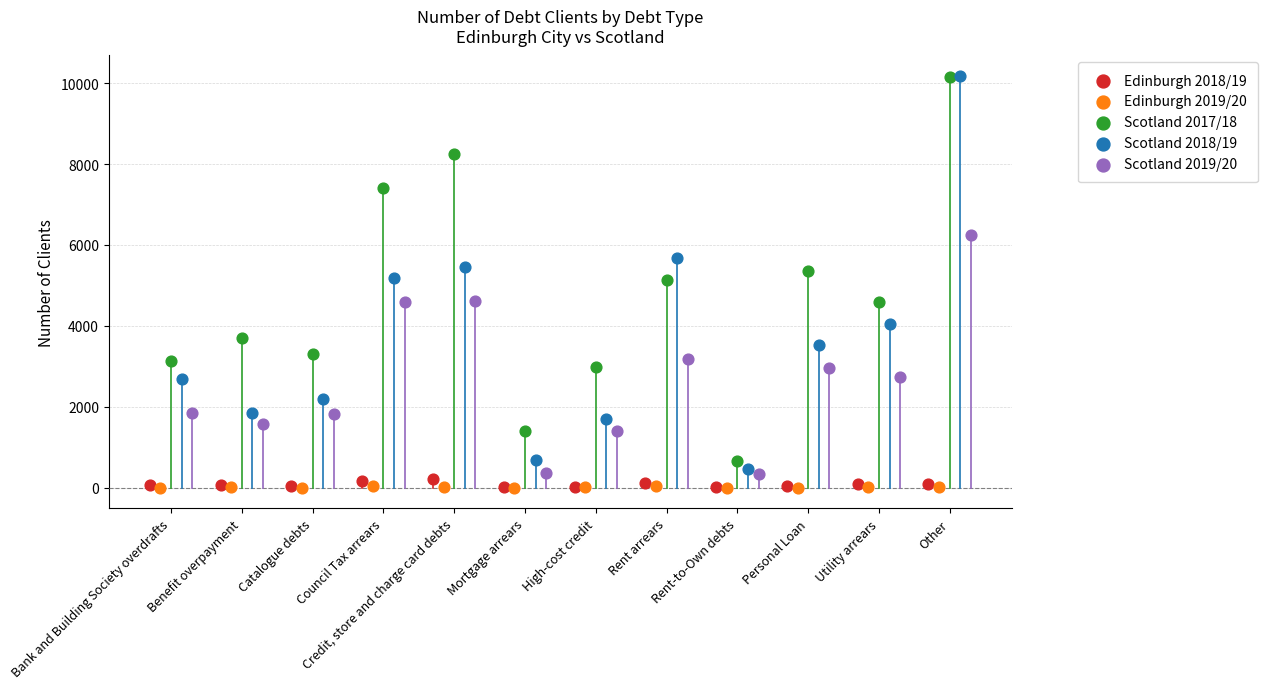

Which series has the largest Y range (max minus min)?

Scotland 2018/19